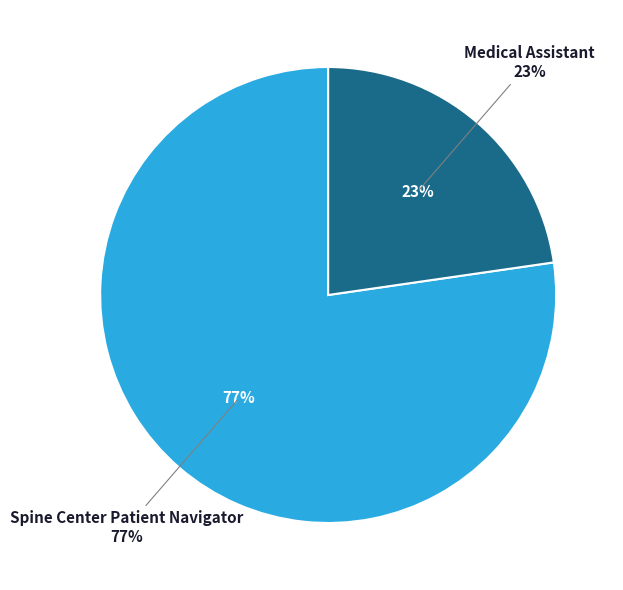

Count the number of slices in the pie.

2